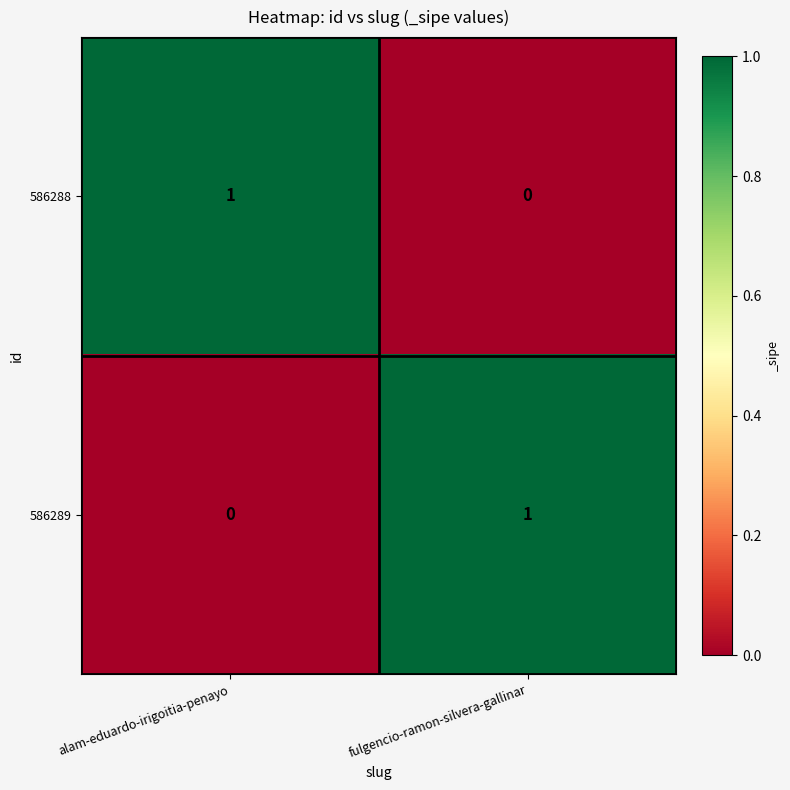

Rank the series at alam-eduardo-irigoitia-penayo from lowest to highest value.

586289, 586288